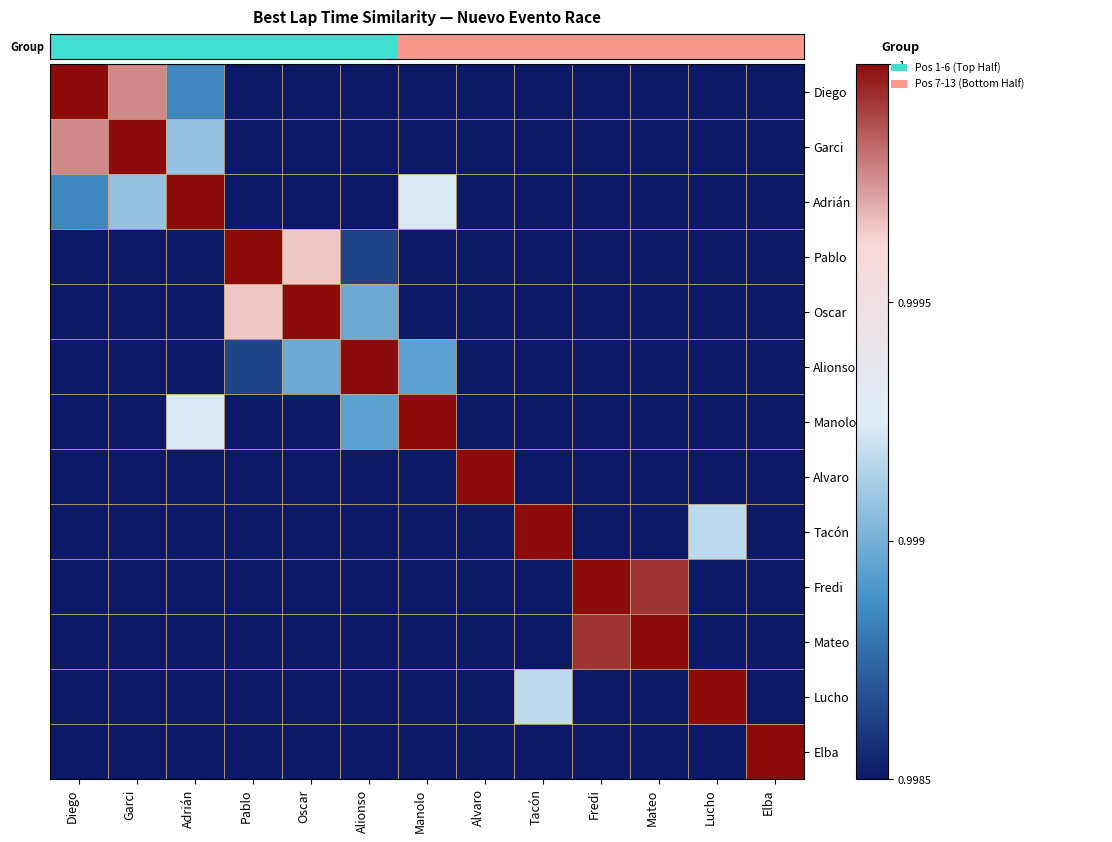

Which category has the highest value across all series?

Diego